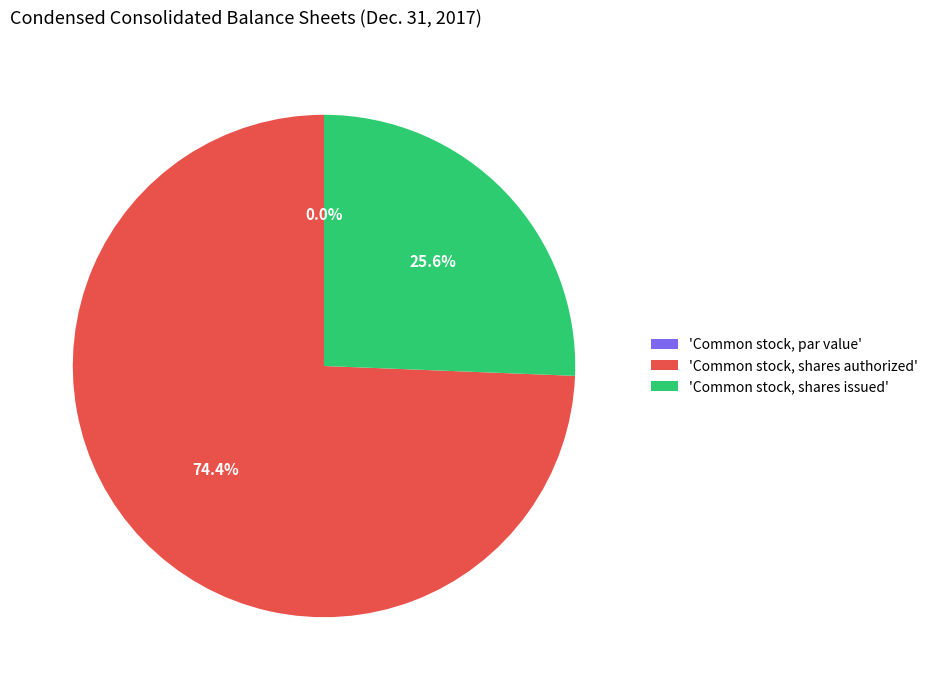

To the nearest percent, what is the combined percentage of Common stock, shares authorized and Common stock, shares issued?

100%